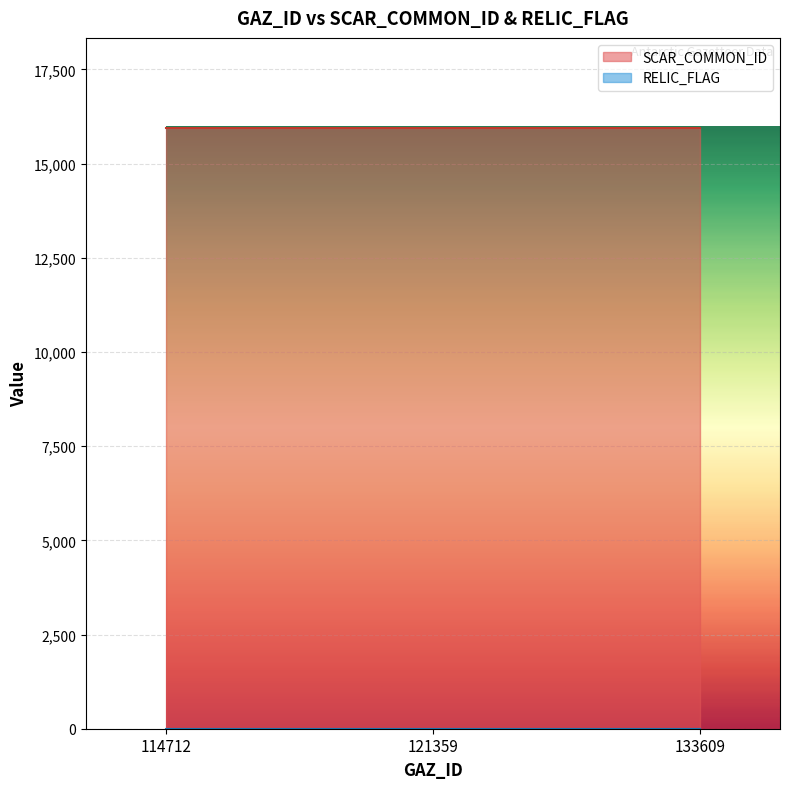

At 114712, list the series in order from largest to smallest.

SCAR_COMMON_ID, RELIC_FLAG